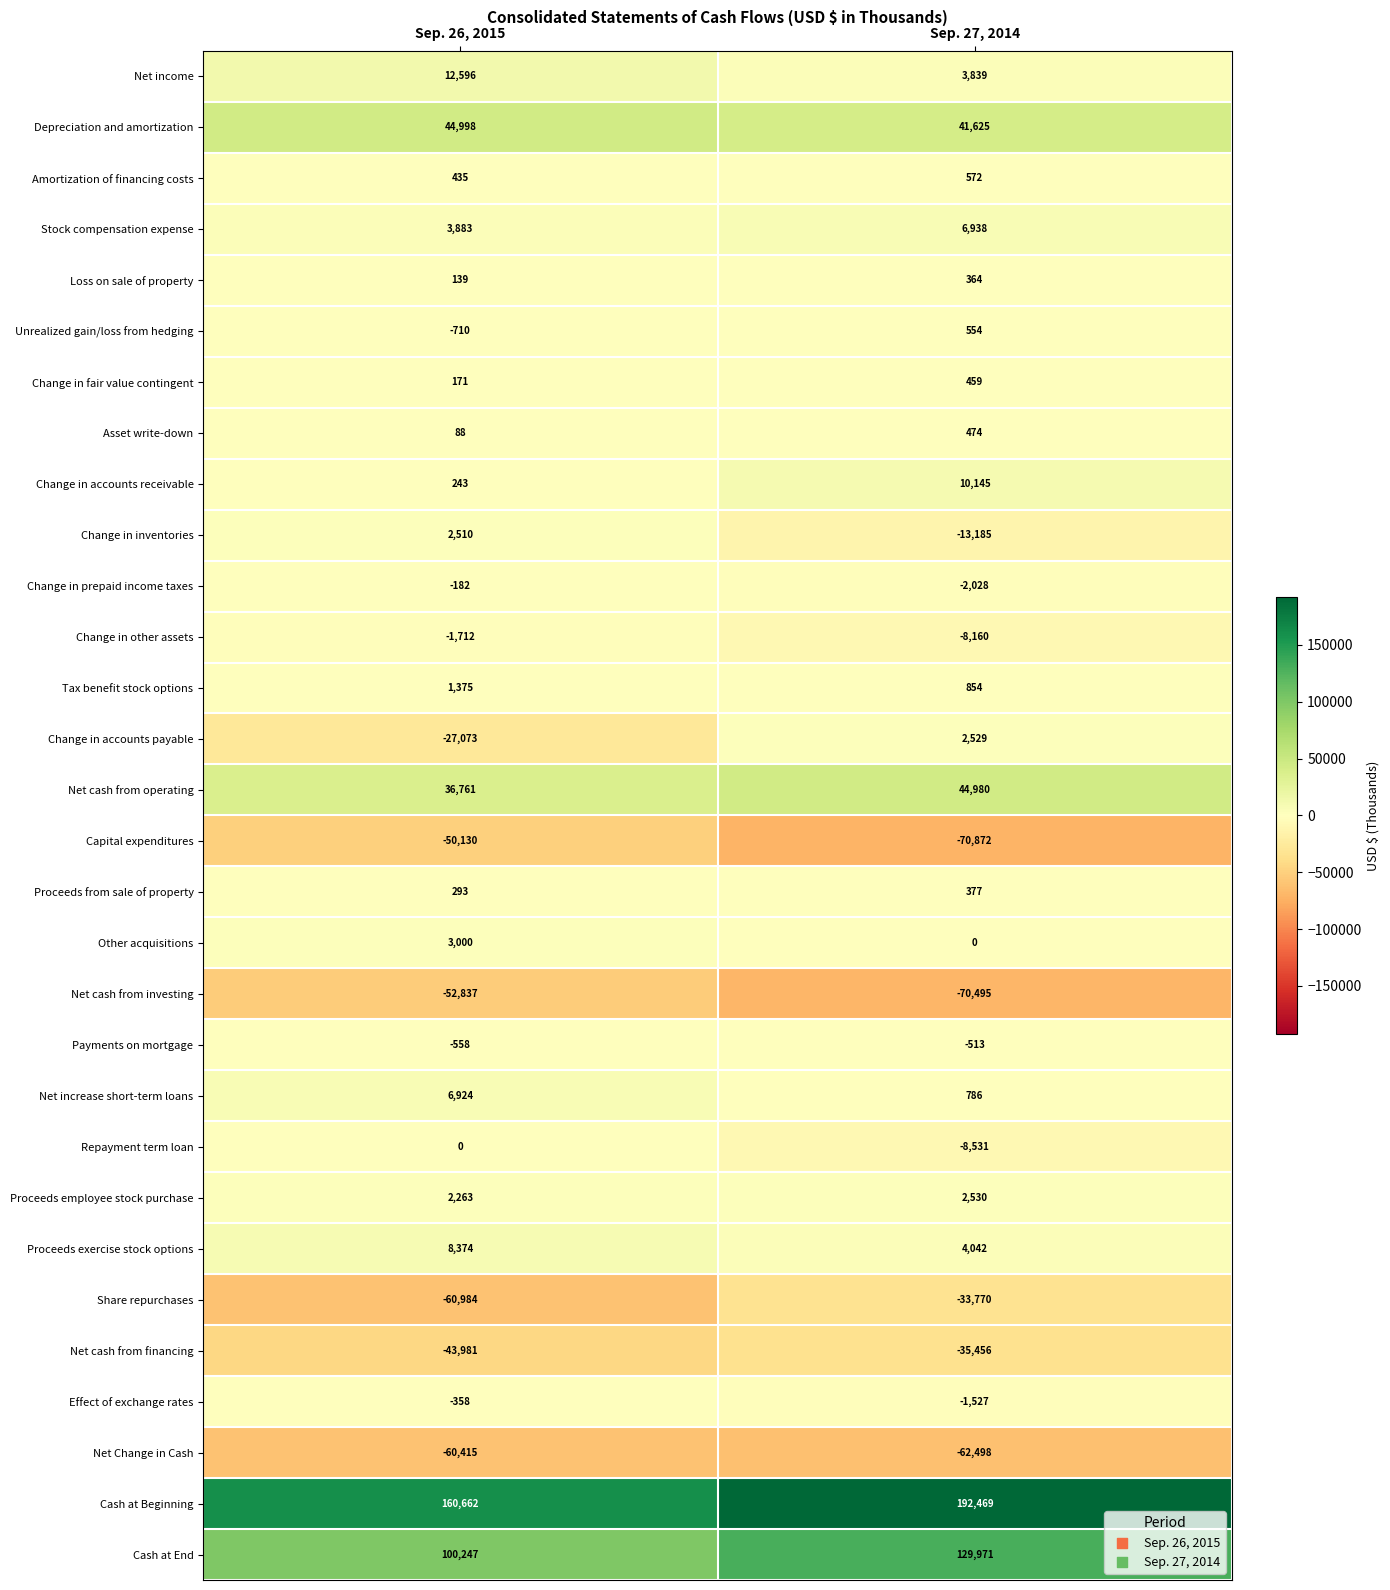

Where is Change in fair value contingent nearest to the value 315?

Sep. 26, 2015